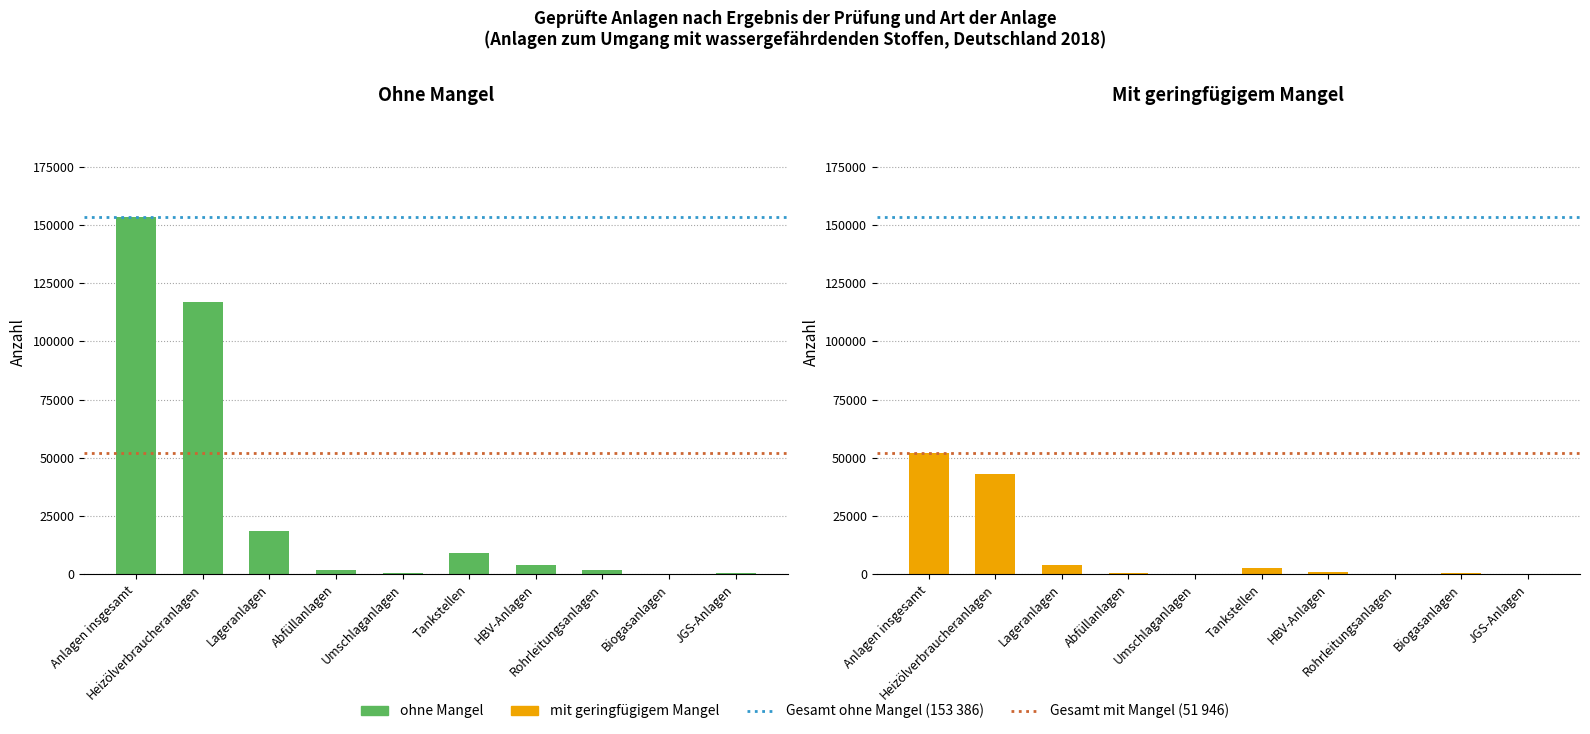

What is the label of the 8th bar from the right?

Lageranlagen